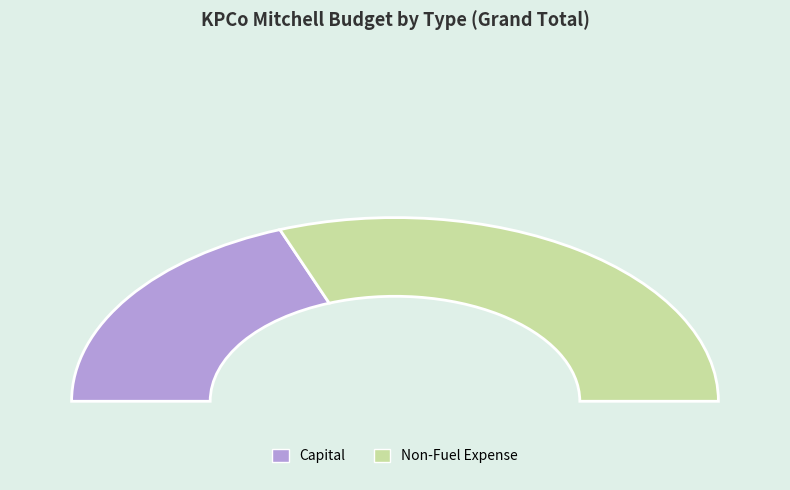

Does any single category account for the majority?

Yes